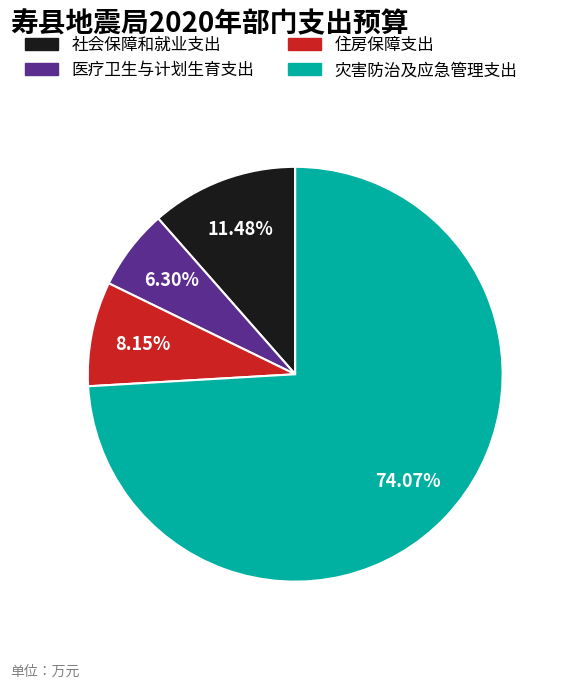

To the nearest percent, what is the difference between the 住房保障支出 and 灾害防治及应急管理支出 slice percentages?

66%